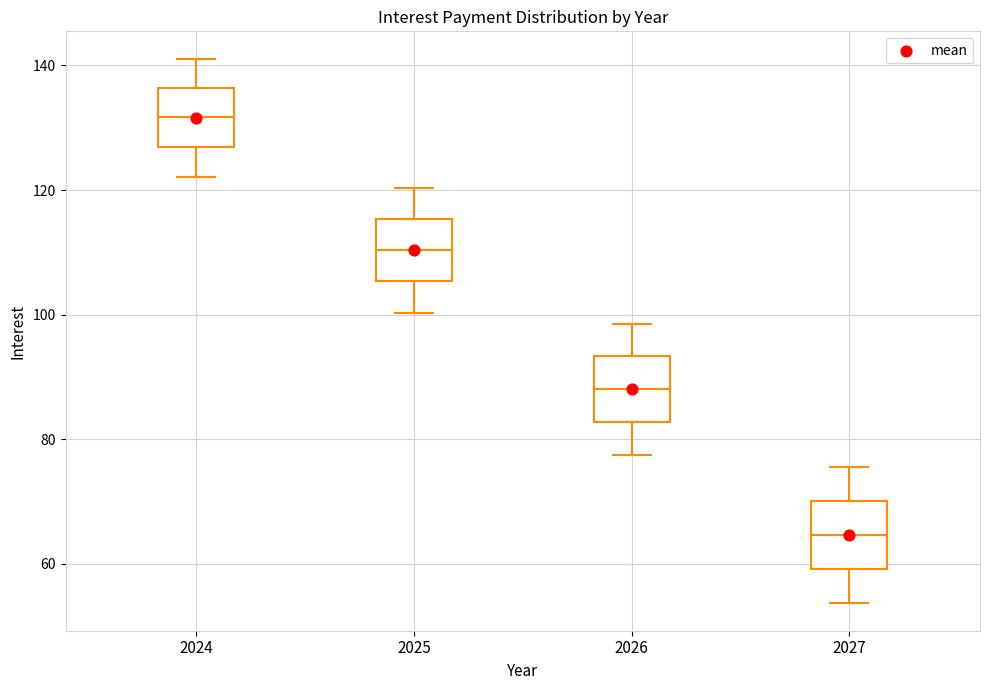

Reading left to right, transcribe this box plot: for each box, give where its median line is, the range the box spans, and where its two whiskers end, as read against the y-axis. The values are not printed on the chart, so give them approximately, as read against the axis.

2024: median 132, box 126 to 136, whiskers 122 to 142
2025: median 110, box 106 to 116, whiskers 100 to 120
2026: median 88, box 82 to 94, whiskers 78 to 98
2027: median 64, box 60 to 70, whiskers 54 to 76